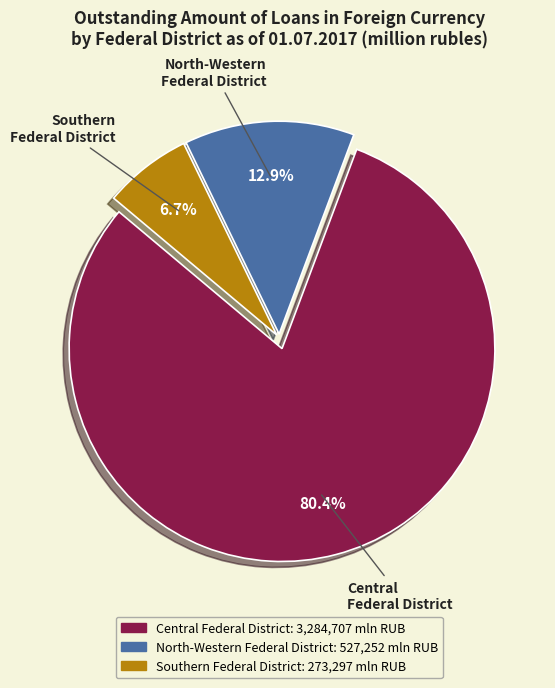

Is there any slice that represents more than half of the pie?

Yes